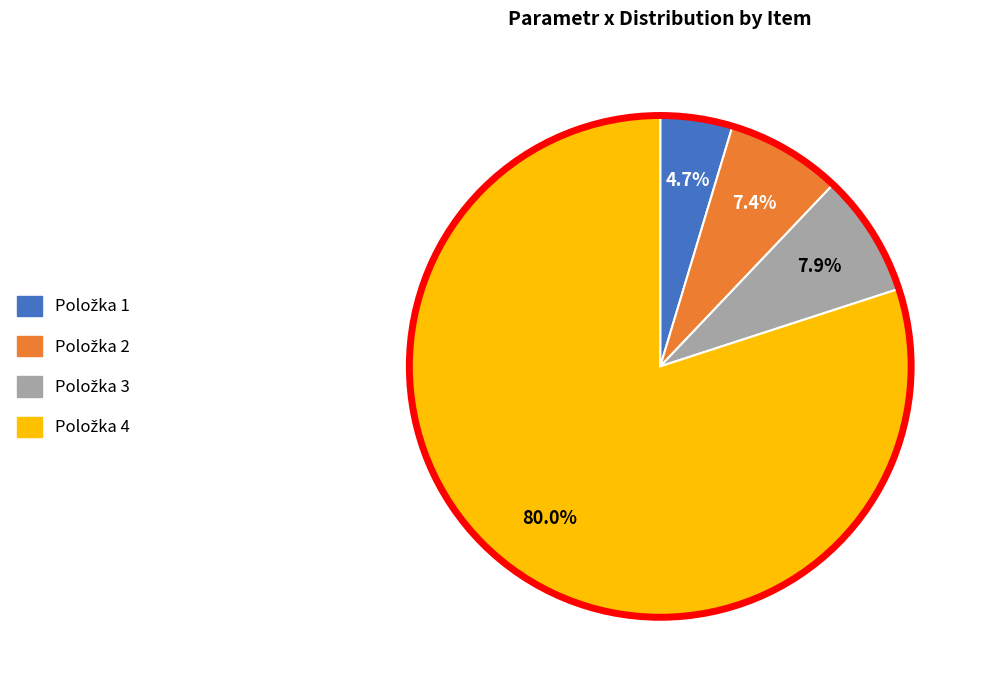

Does any single category account for the majority?

Yes